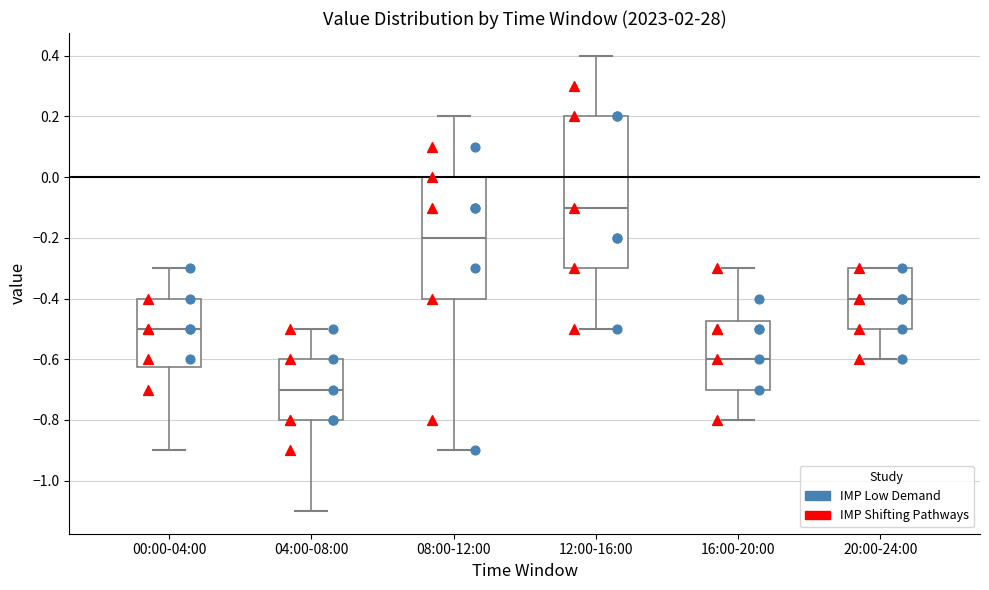

Which box is the tallest, from its lower edge to its upper edge?

12:00-16:00